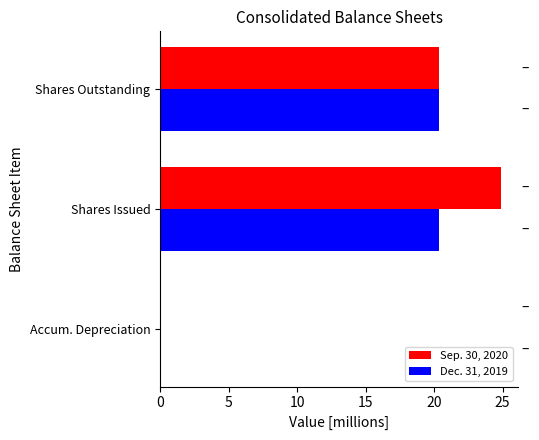

Which series changed the most between Shares Issued and Shares Outstanding?

Sep. 30, 2020